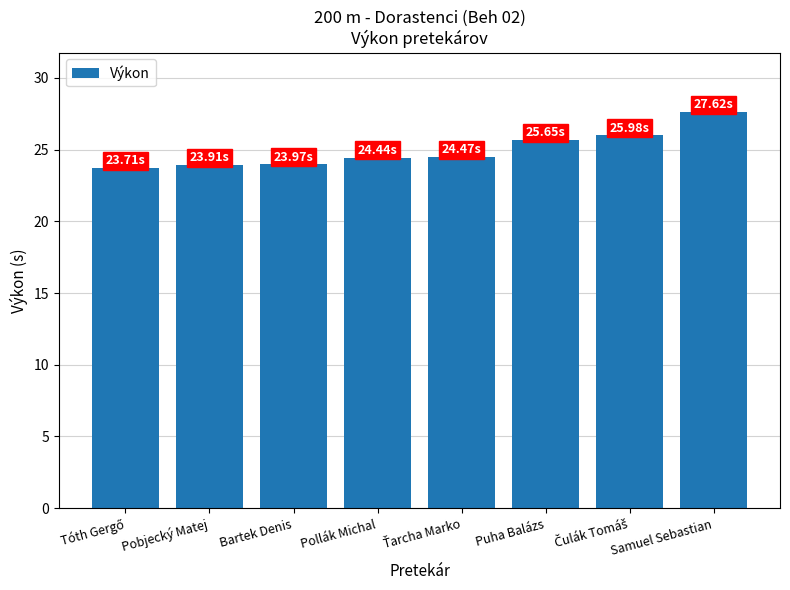

What is the label of the 3rd bar from the left?

Bartek Denis